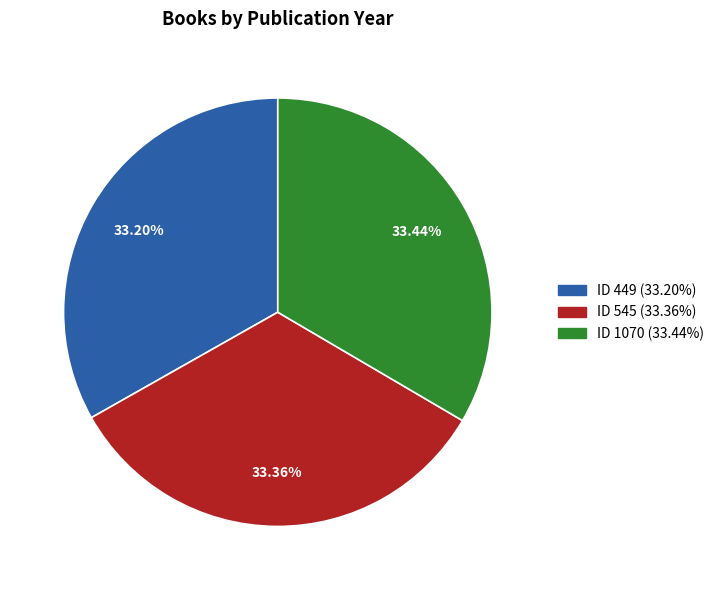

Combined, do ID 545 (33.36%) and ID 449 (33.20%) account for over 50%?

Yes